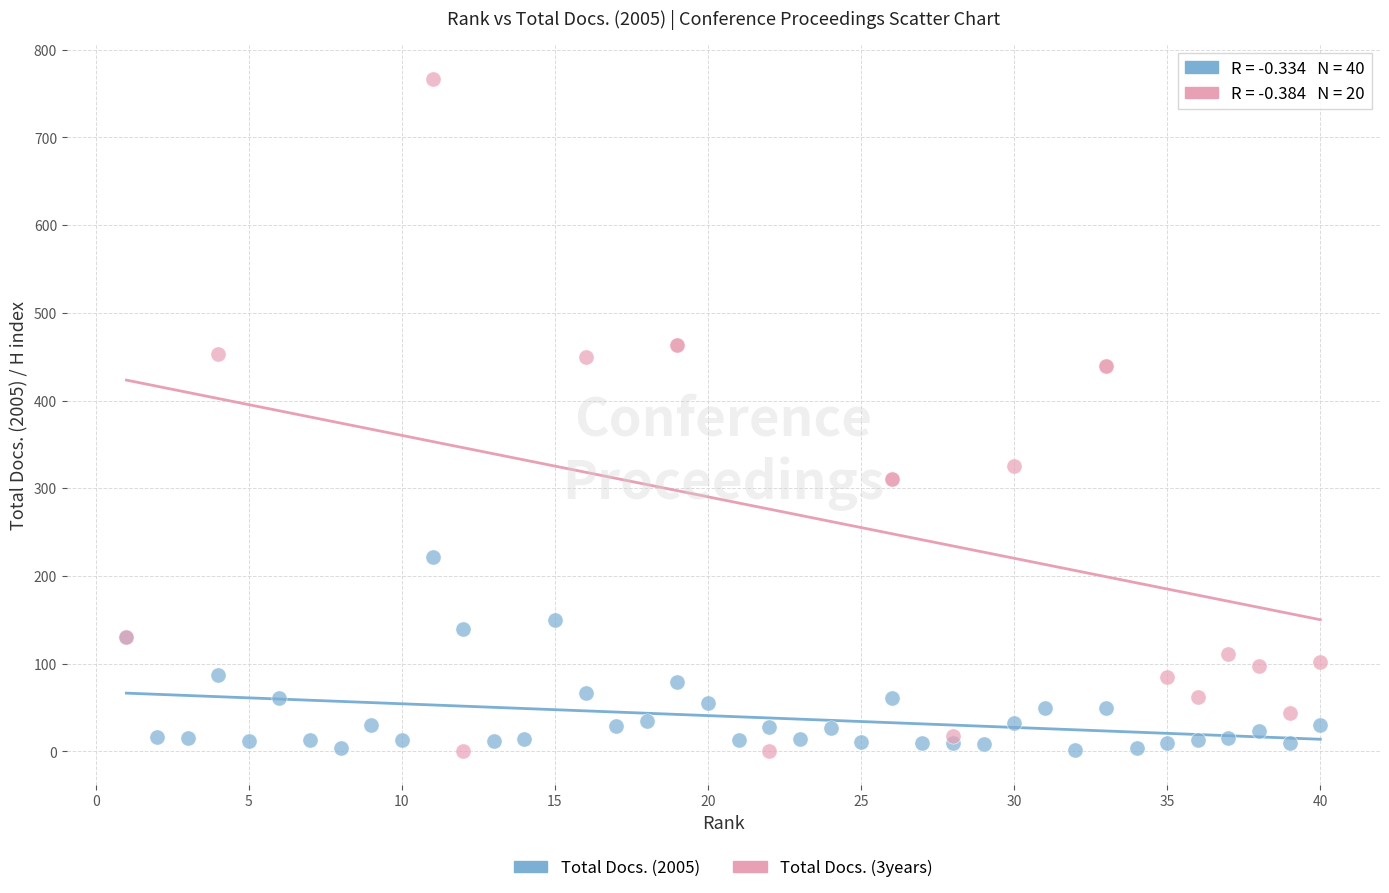

Which series has the widest spread of Y values?

Total Docs. (3years)